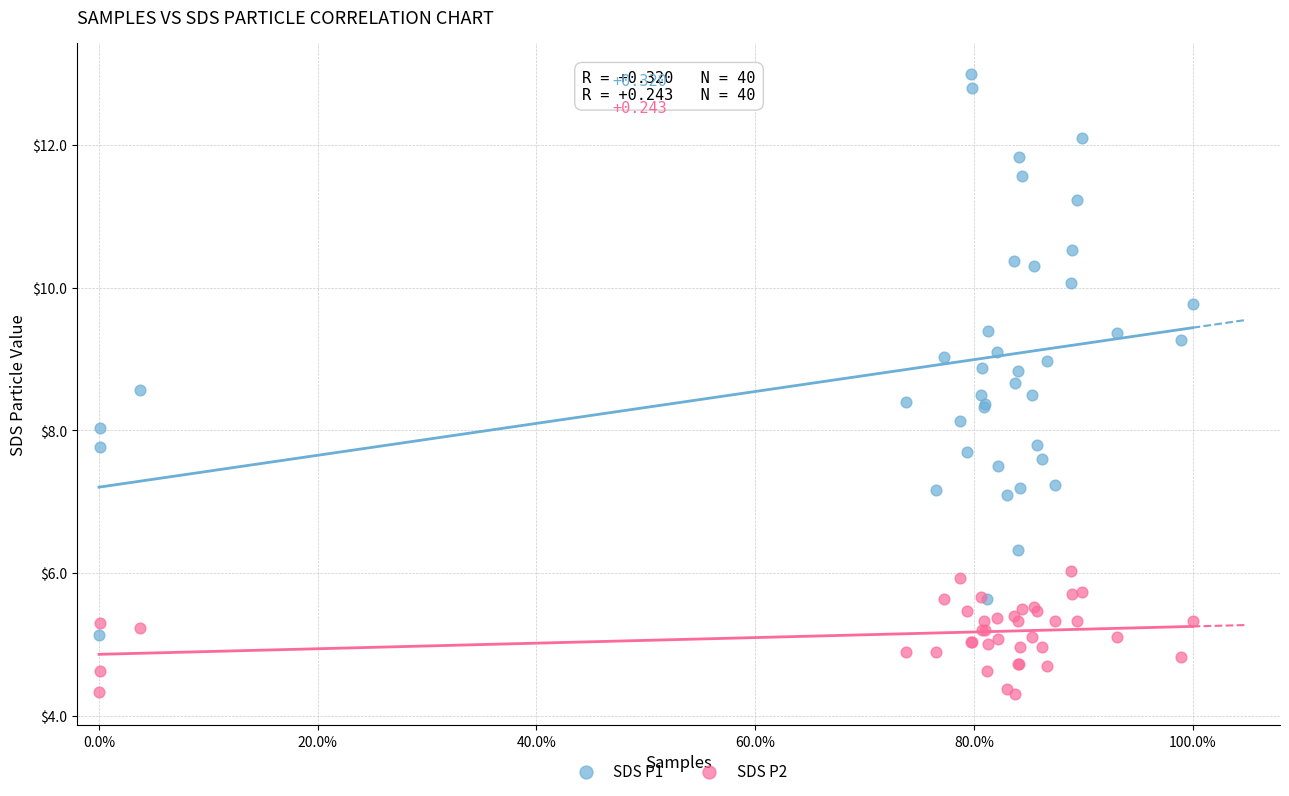

Which series contains the highest Y value?

SDS P1